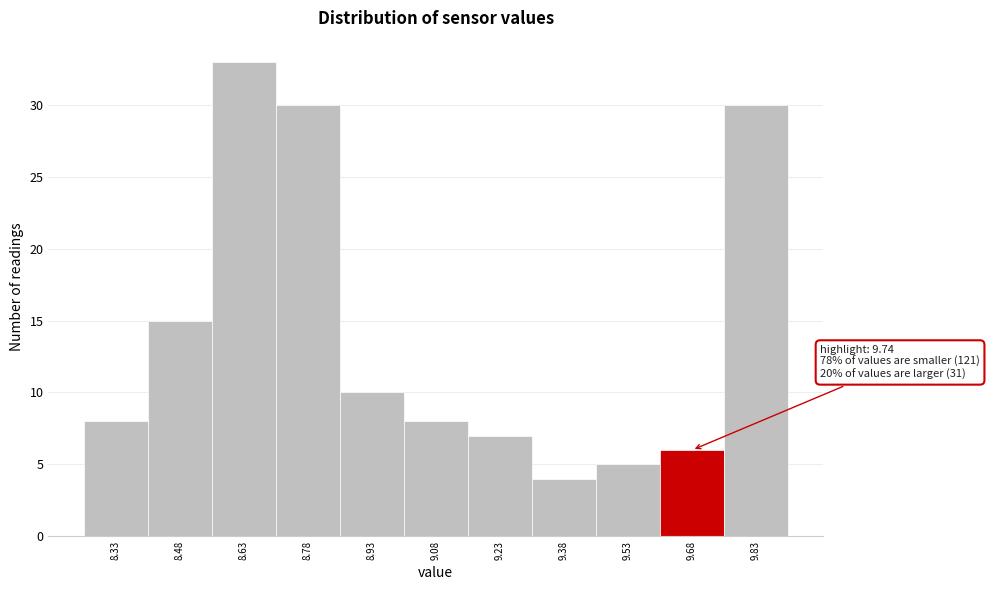

Over which range of the x-axis is the bar tallest?

8.555 to 8.705